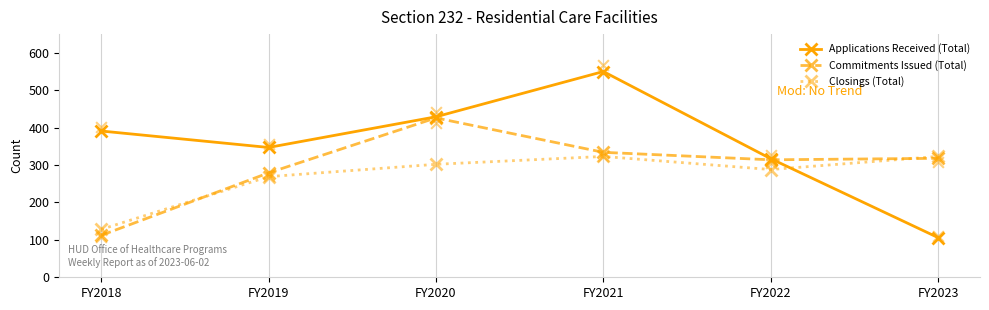

Which series has the largest Y range (max minus min)?

Applications Received (Total)